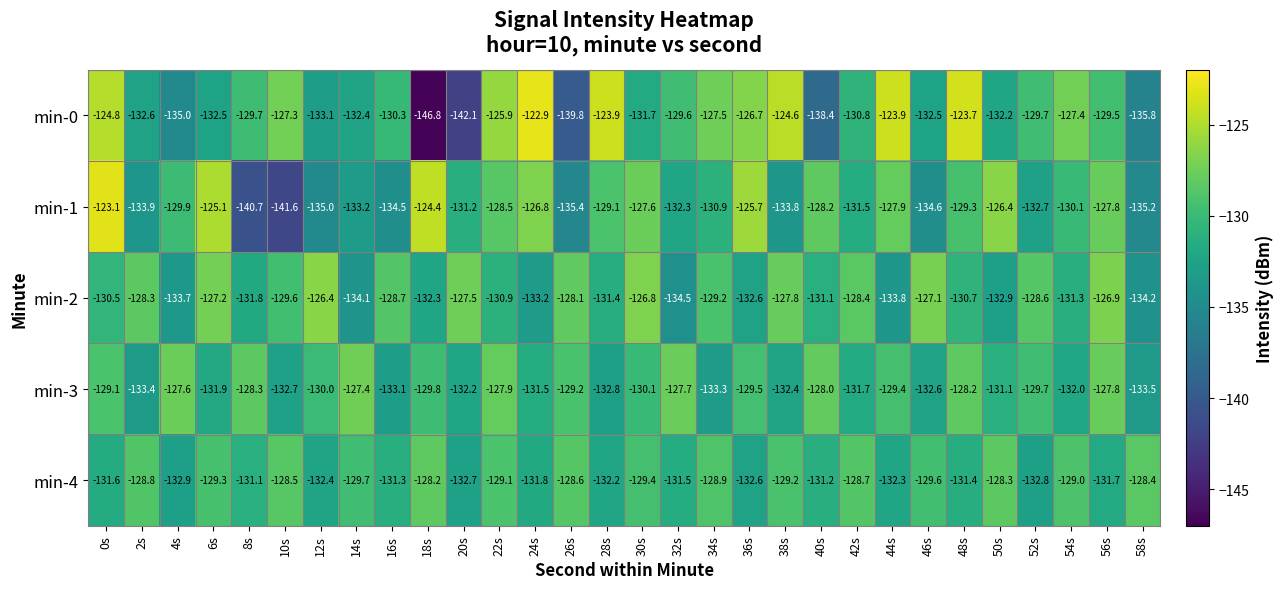

Rank the series at 0s from highest to lowest value.

min-1, min-0, min-3, min-2, min-4